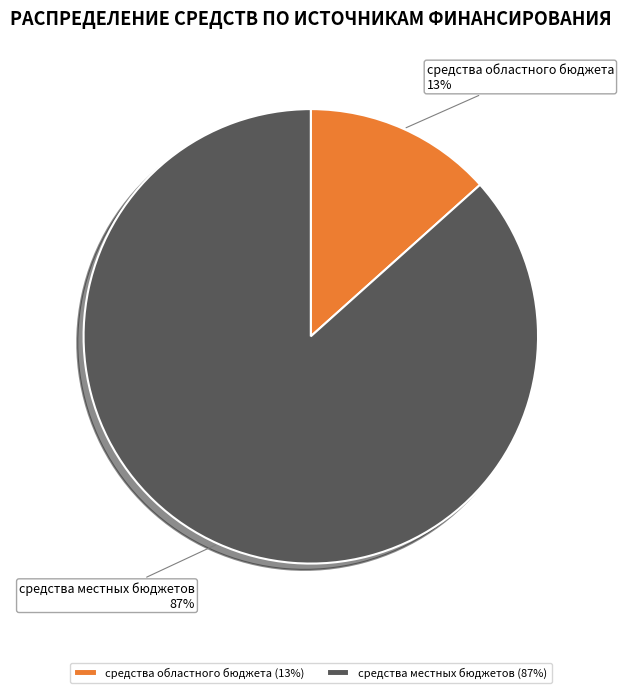

Do средства областного бюджета and средства местных бюджетов together represent more than half of the pie?

Yes